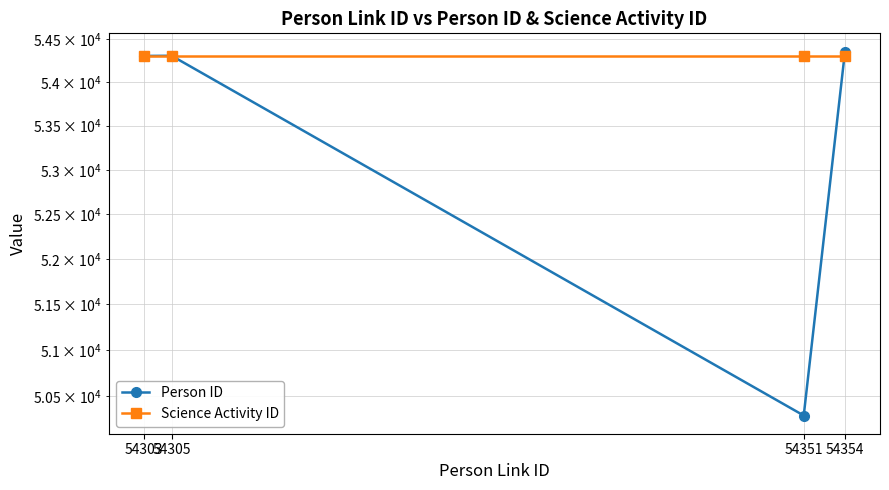

The Person ID series shows 54302 at 54303. True or false?

True